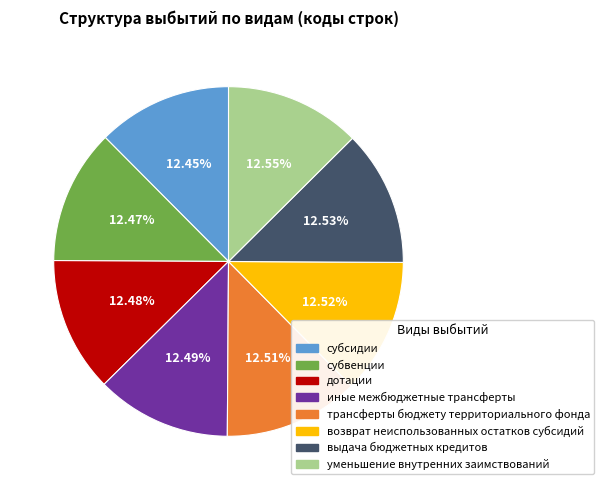

How many slices are in this pie chart?

8